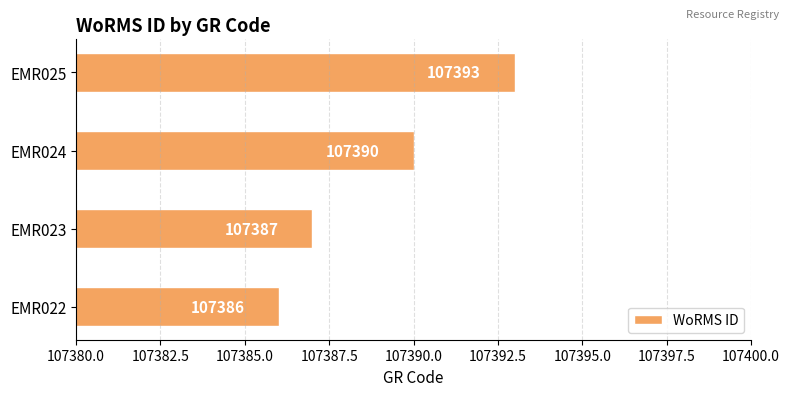

How many categories are shown in the chart?

4